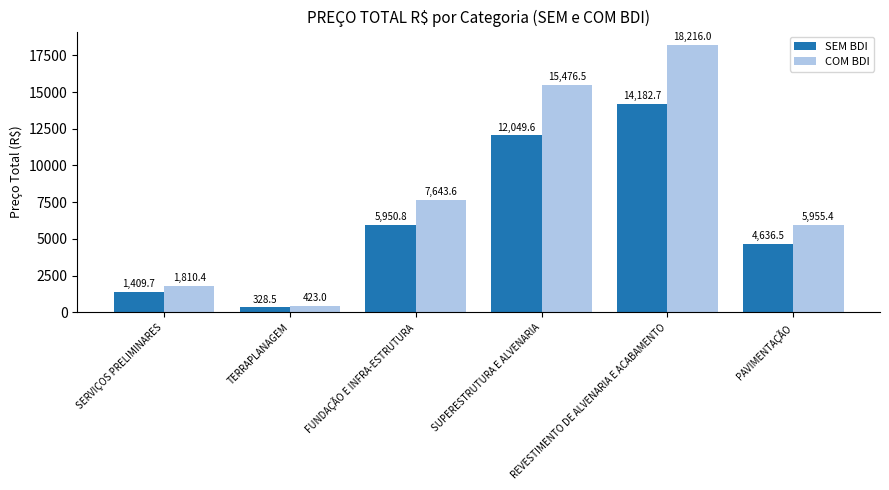

What is the lowest value of the COM BDI series?

423.0